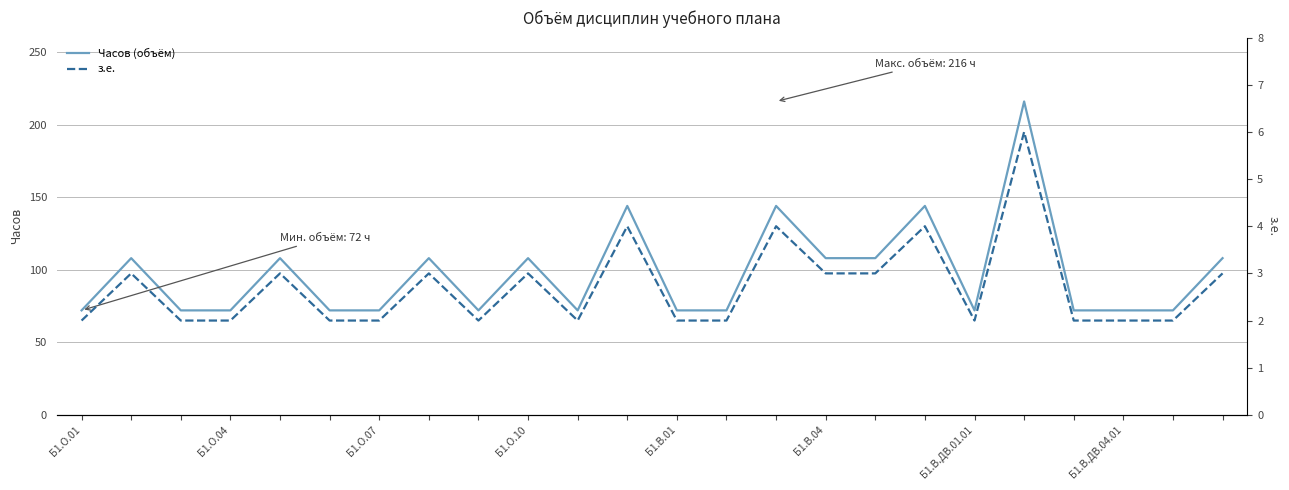

What is the lowest value of the Часов (объём) series?

72